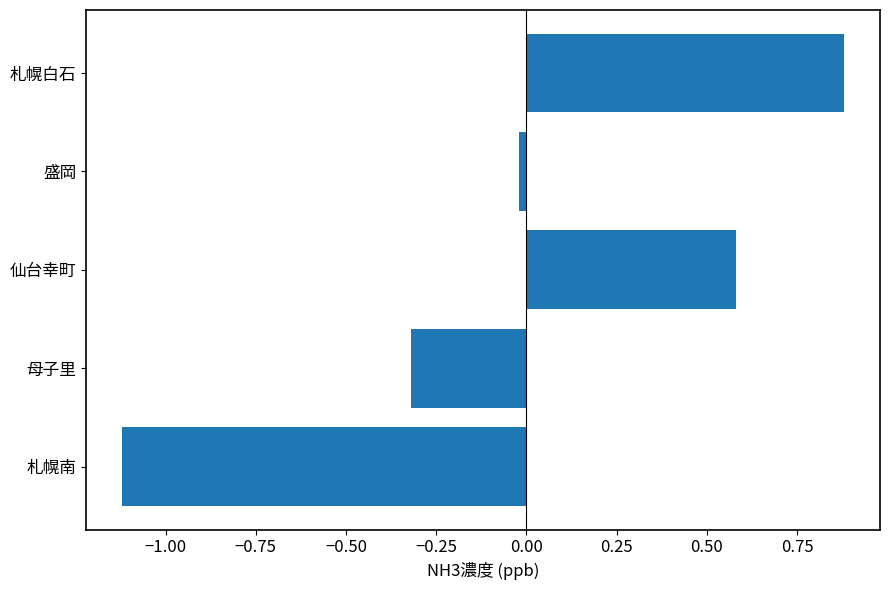

True or false: the data shows 0.9 at 札幌白石.

True